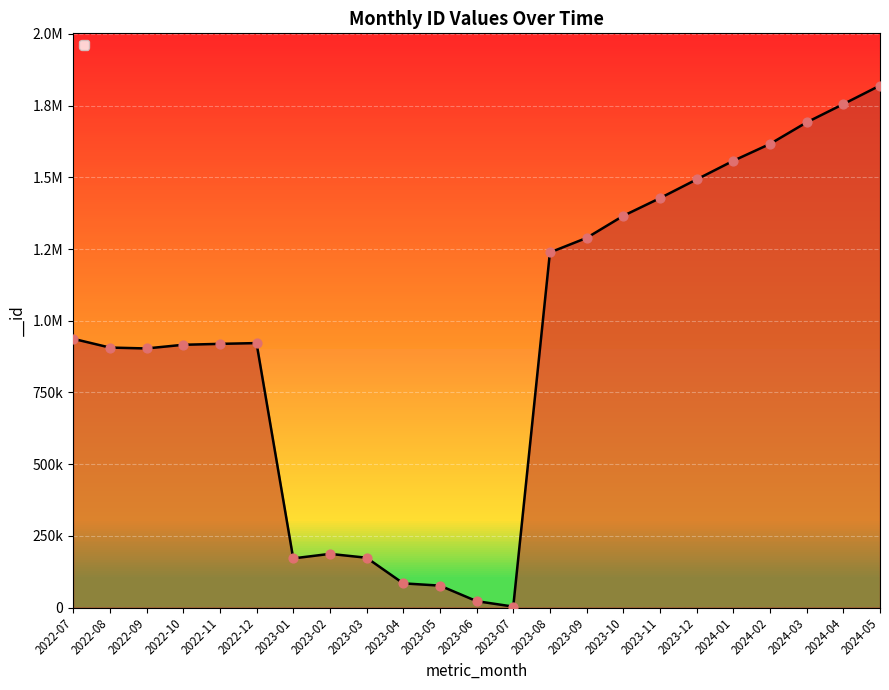

What is the change in value from 2022-09 to 2024-05?

+916834